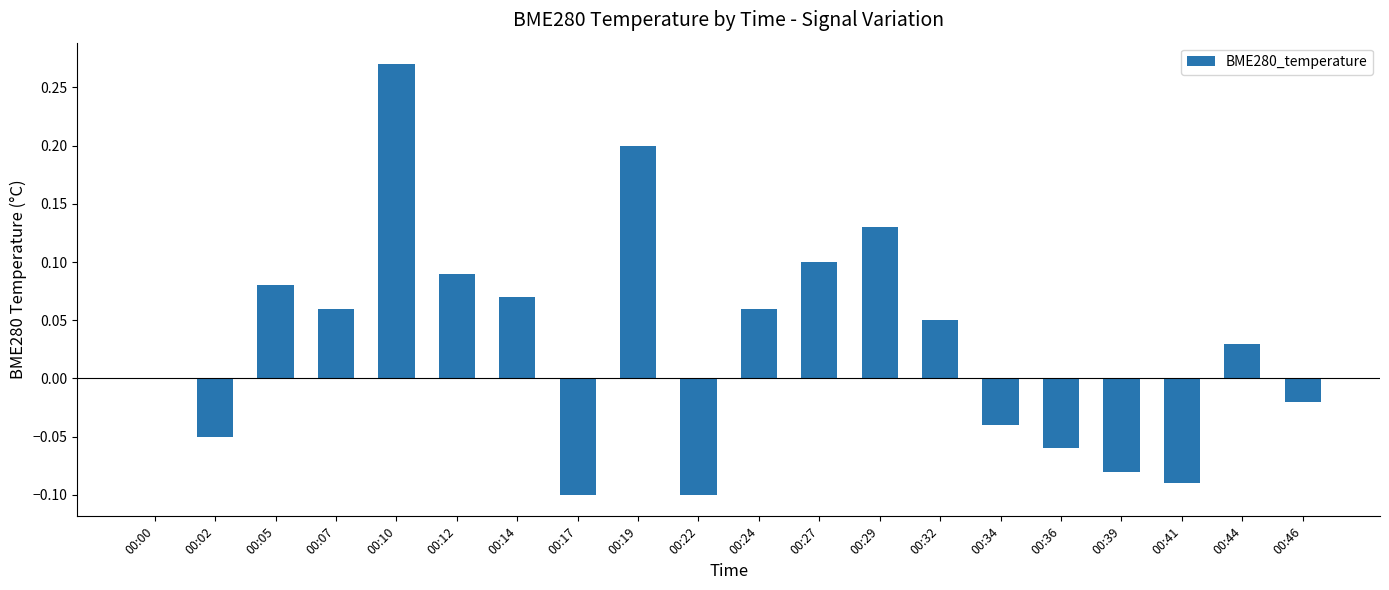

Which label corresponds to the largest value in the chart?

00:10